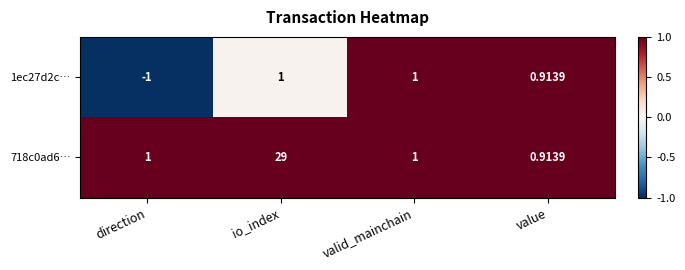

At which category is the sum across all series the highest?

io_index